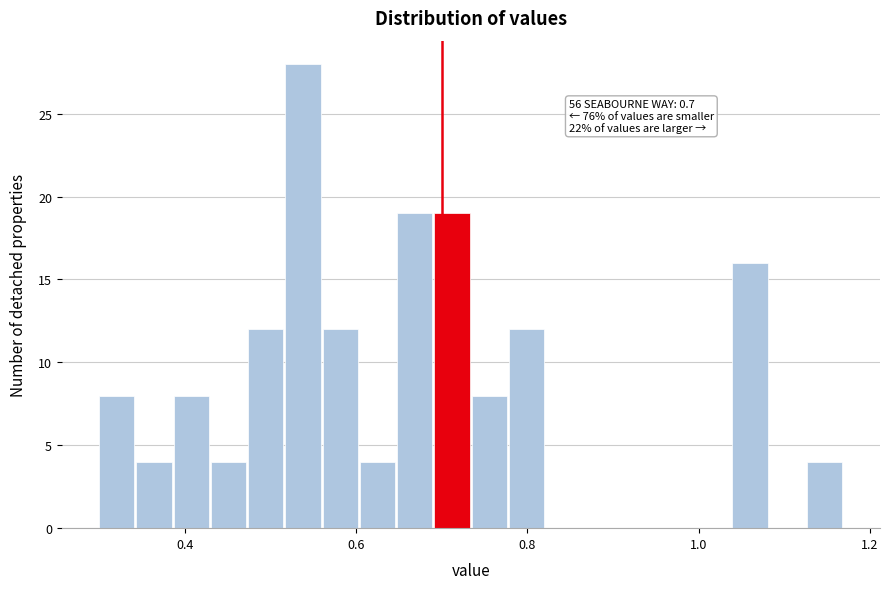

Read against the x-axis, roughly where is the centre of the tallest bar?

0.54